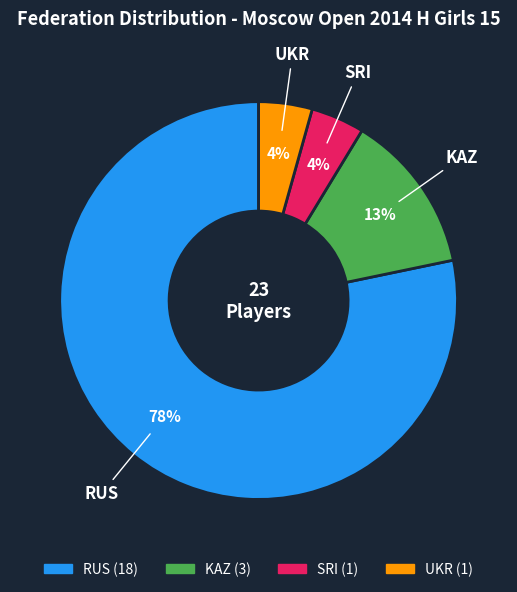

Between KAZ and UKR, which is larger?

KAZ